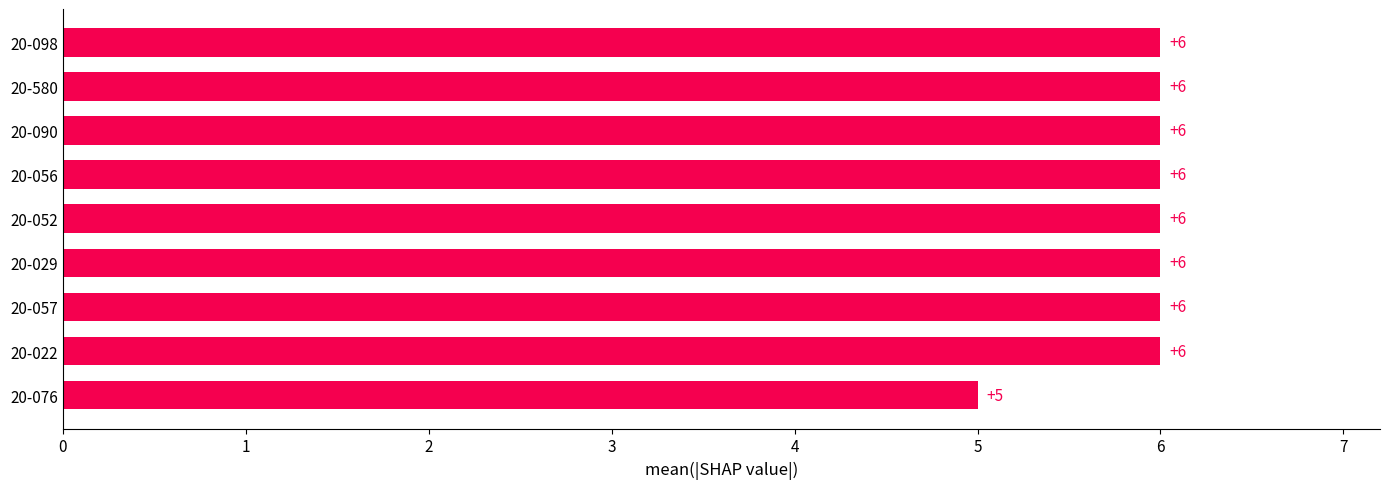

What value does the data have at 20-580?

6